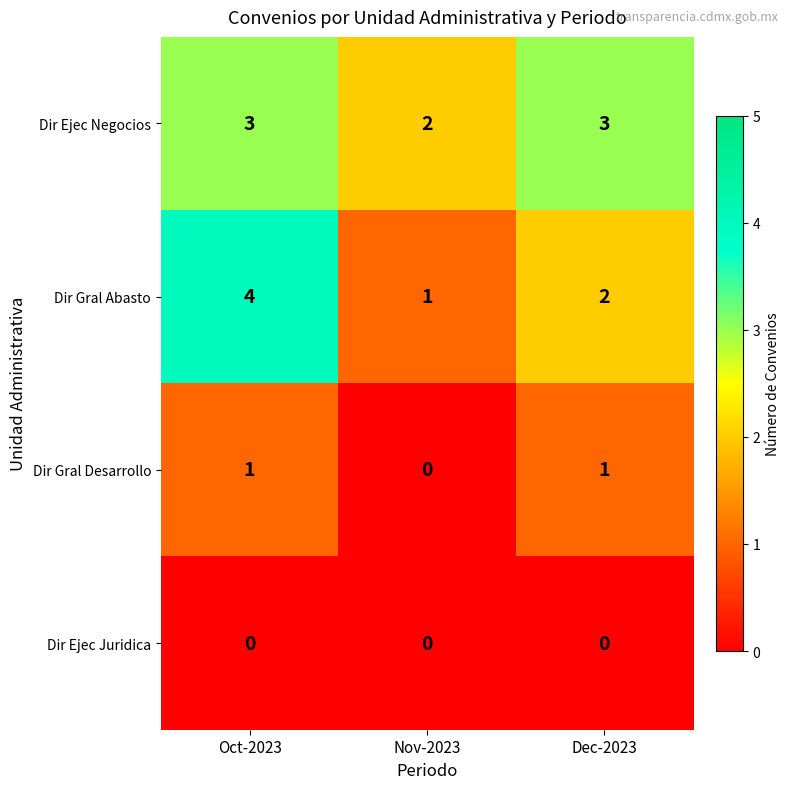

Reading left to right, list all the values displayed in this chart.

Dir Ejec Negocios: Oct-2023=3	Nov-2023=2	Dec-2023=3
Dir Gral Abasto: Oct-2023=4	Nov-2023=1	Dec-2023=2
Dir Gral Desarrollo: Oct-2023=1	Nov-2023=0	Dec-2023=1
Dir Ejec Juridica: Oct-2023=0	Nov-2023=0	Dec-2023=0